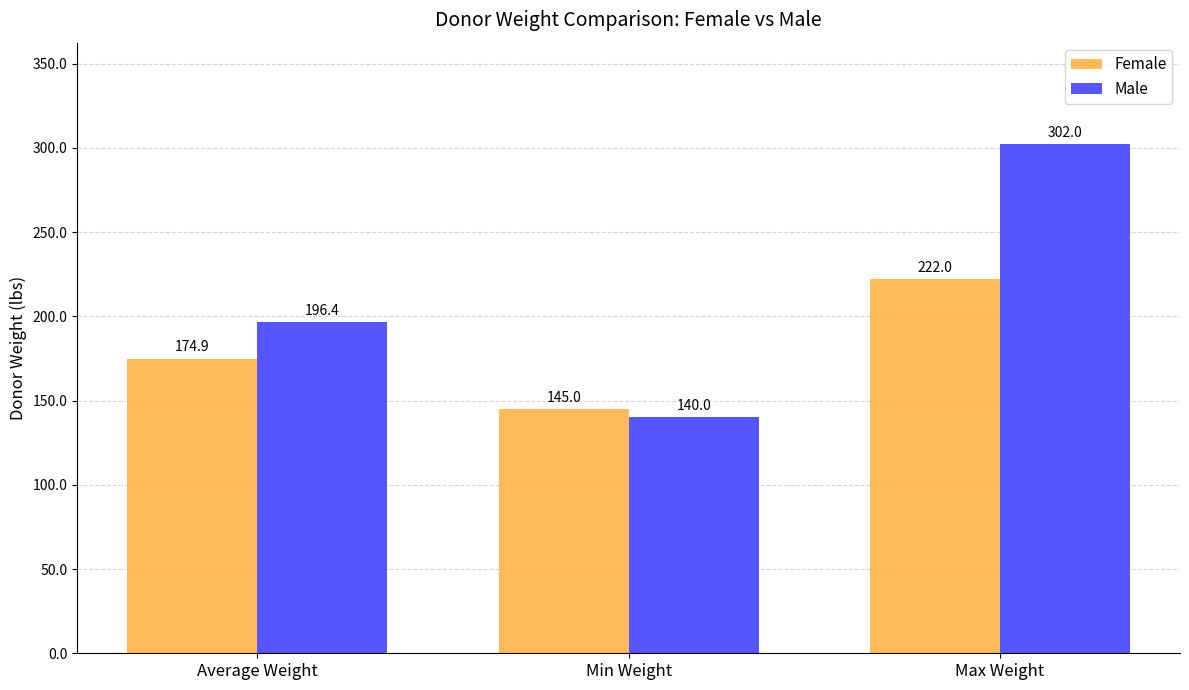

Which series has the widest spread of values?

Male